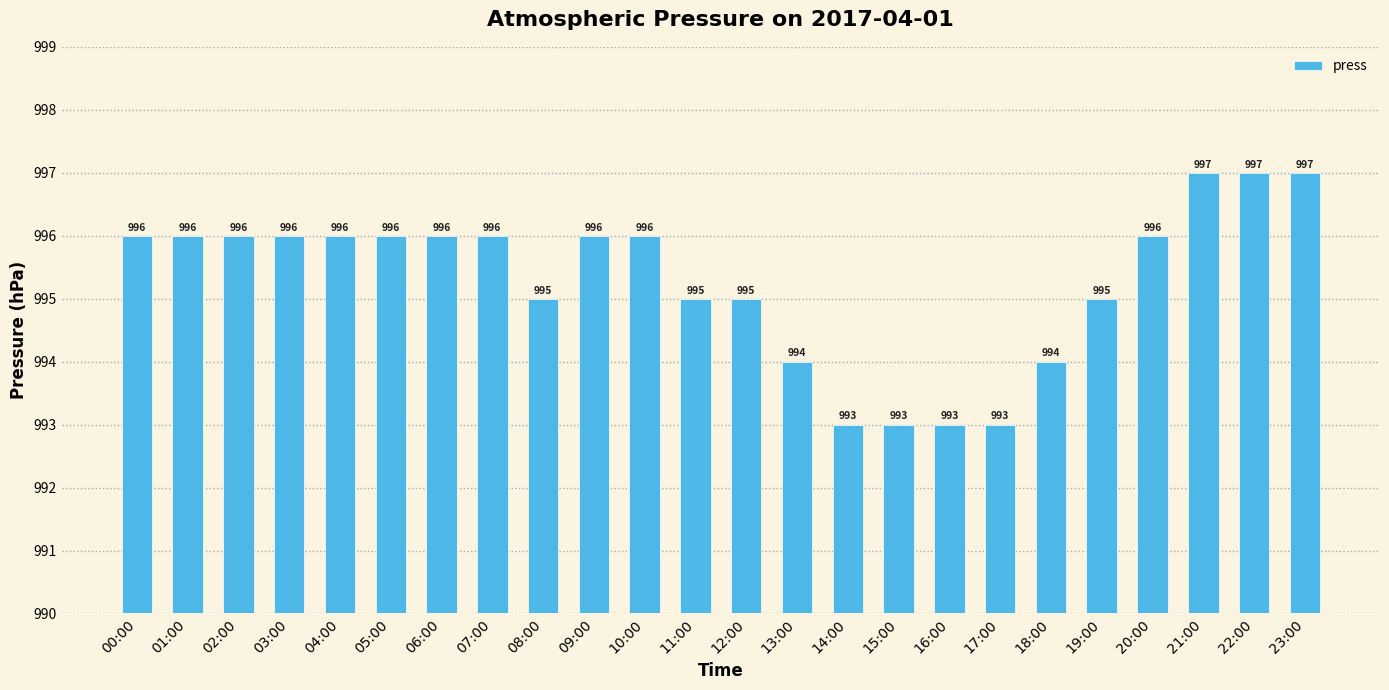

The value at 14:00 is 993. True or false?

True